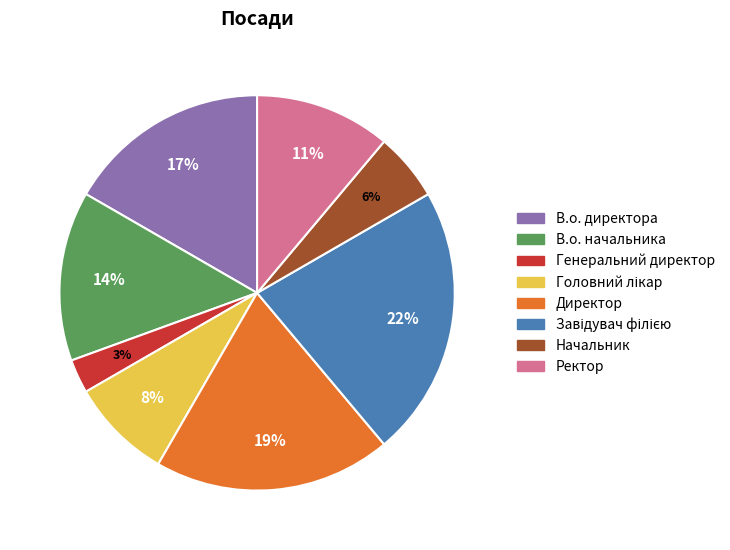

What is the ratio of the value at Ректор to the value at В.о. начальника?

0.8